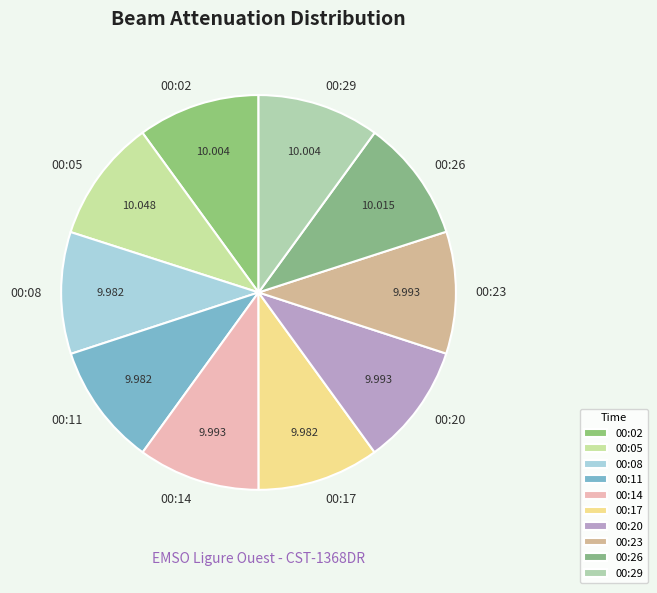

True or false: 00:23 accounts for 24% of the total.

False